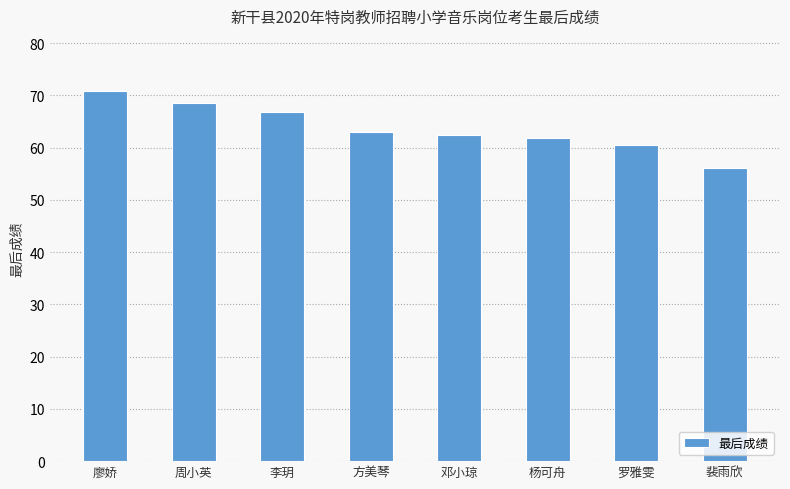

What is the minimum value shown in the chart?

56.2